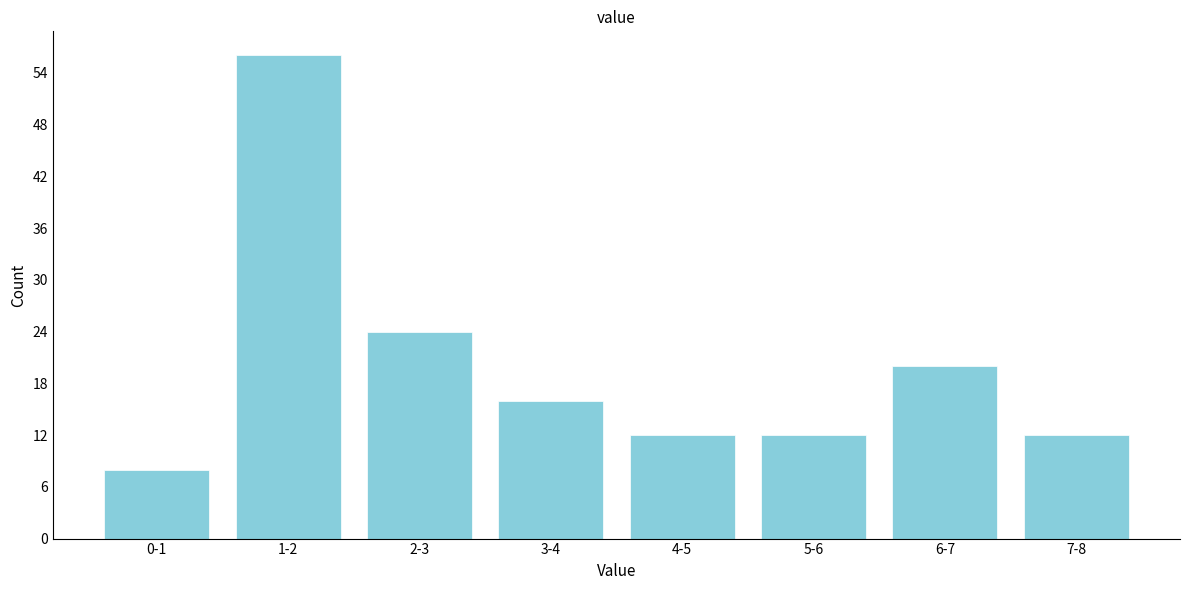

Reading left to right, extract all data points from this chart.

8	56	24	16	12	12	20	12